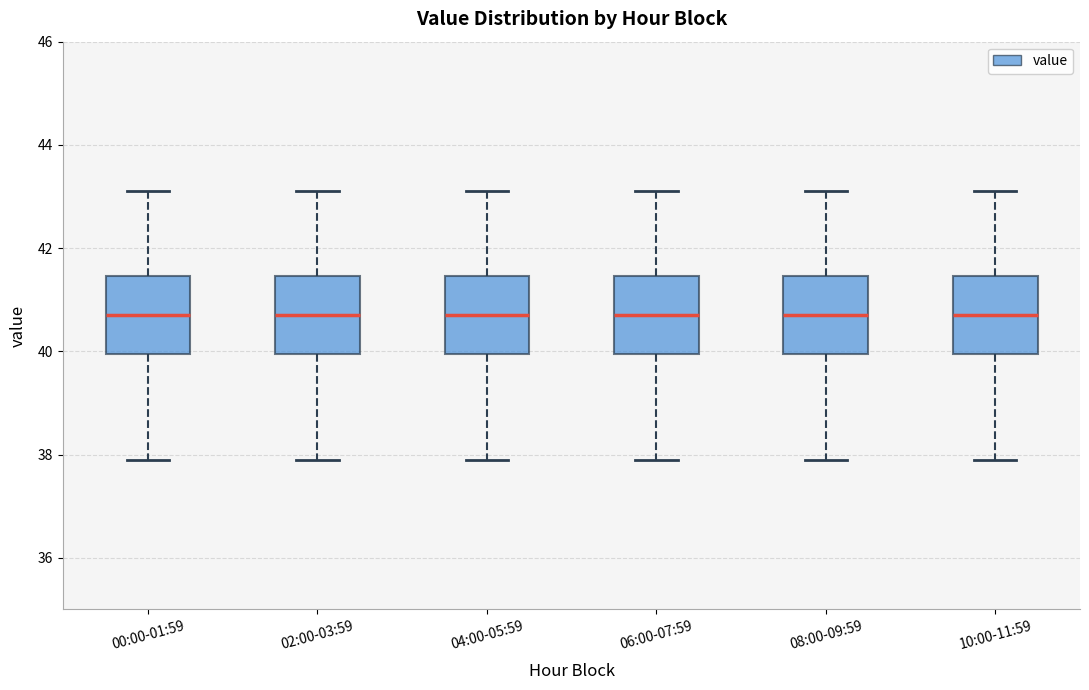

Where does the lower whisker of the box for 00:00-01:59 end on the y-axis? The values are not printed on the chart, so give them approximately, as read against the axis.

38.0